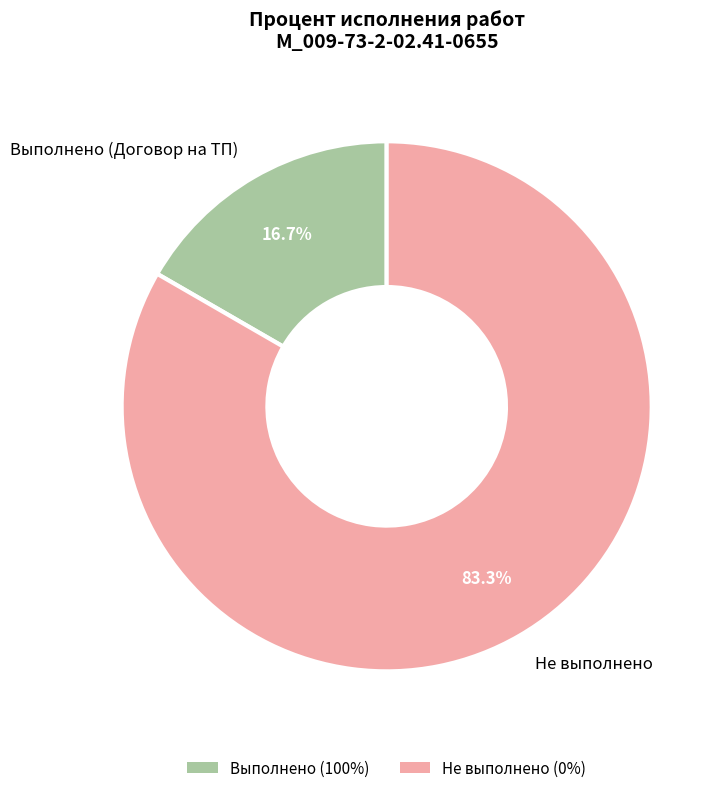

What percentage is NOT represented by Выполнено (Договор на ТП)?

83.3%